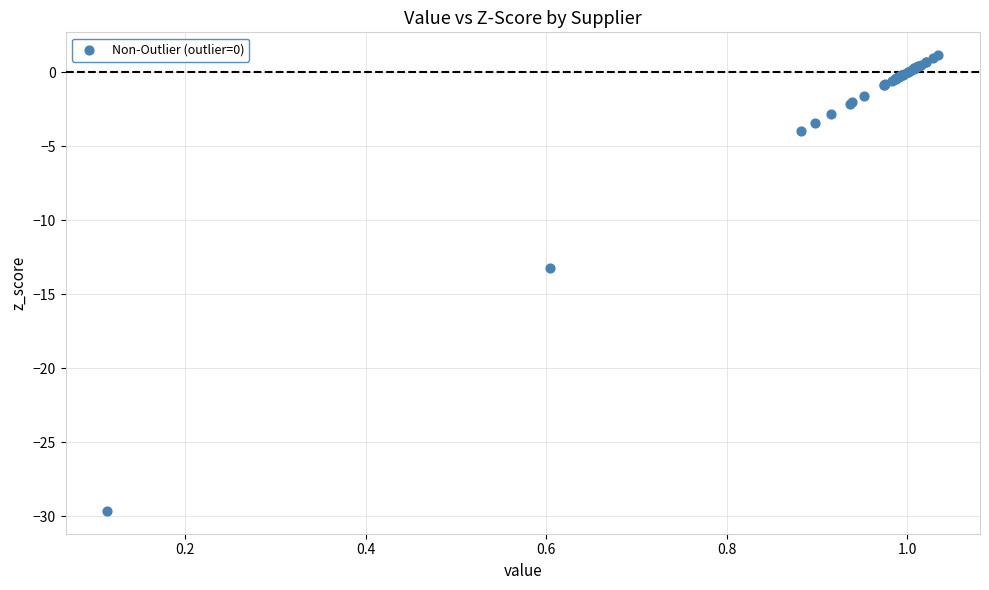

What Y value in the scatter plot is closest to -14?

-13.2